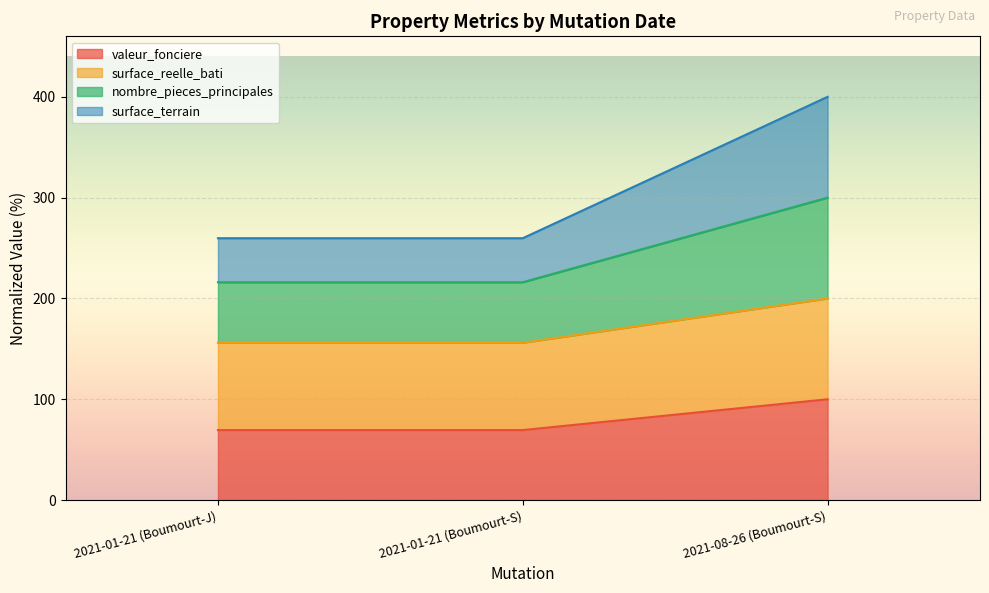

What is the difference between the highest and lowest values at 2021-08-26 (Boumourt-S)?

300.0